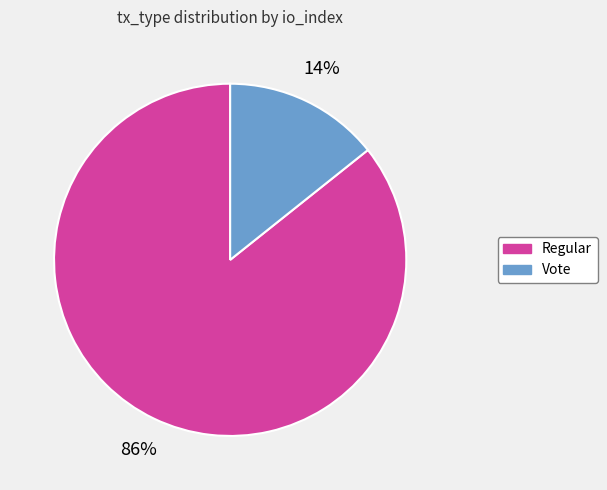

The Regular slice represents 77% of the pie. True or false?

False